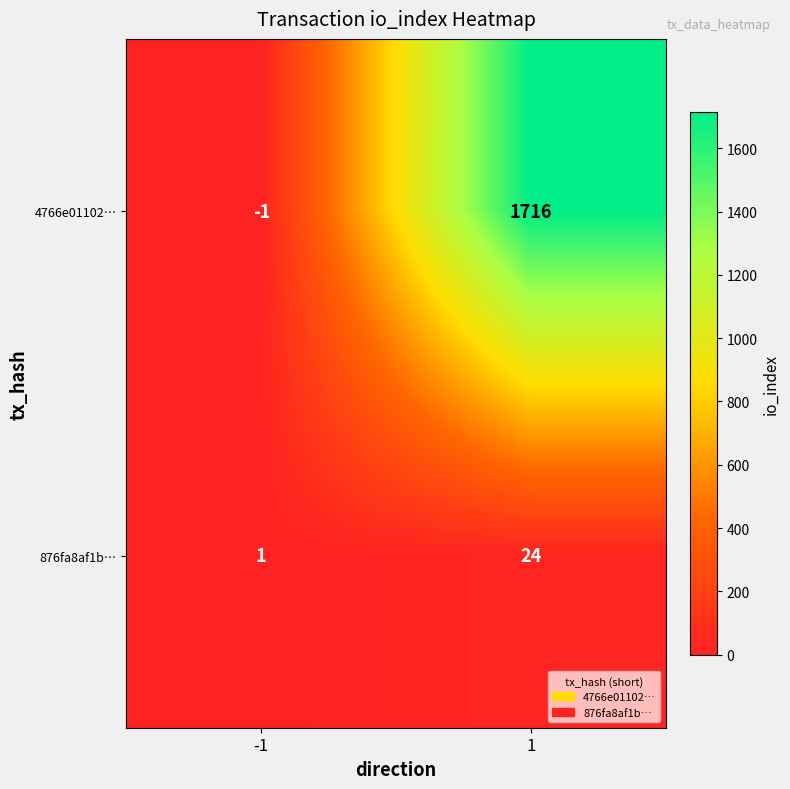

Which series changed the most between -1 and 1?

4766e01102…